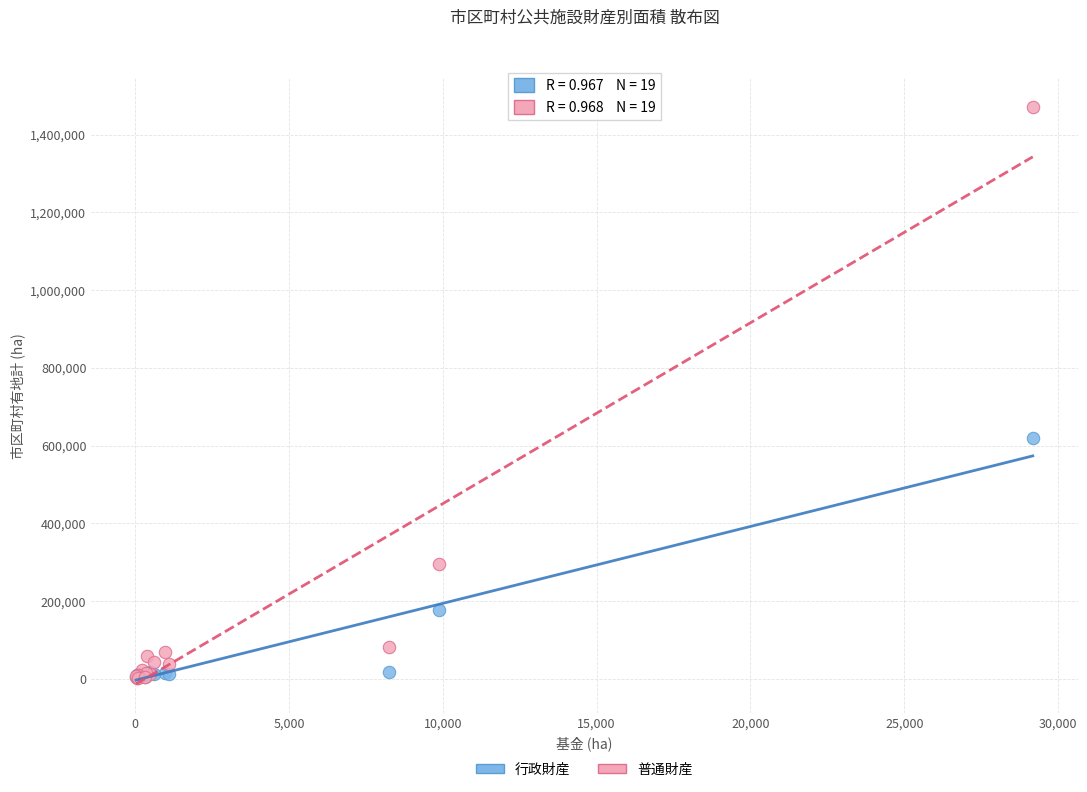

Across all series, what Y value is closest to 736582?

618387.6